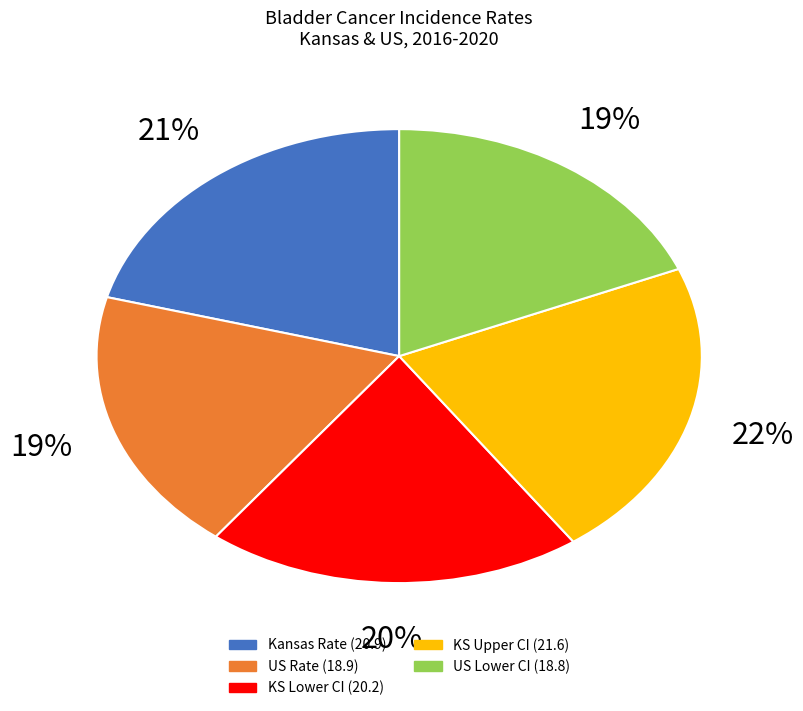

The KS Upper CI (21.6) slice represents 22% of the pie. True or false?

True